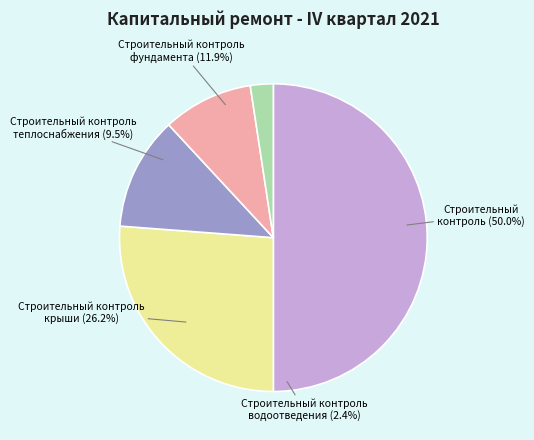

To the nearest percent, what percentage of the pie is Строительный контроль теплоснабжения?

10%